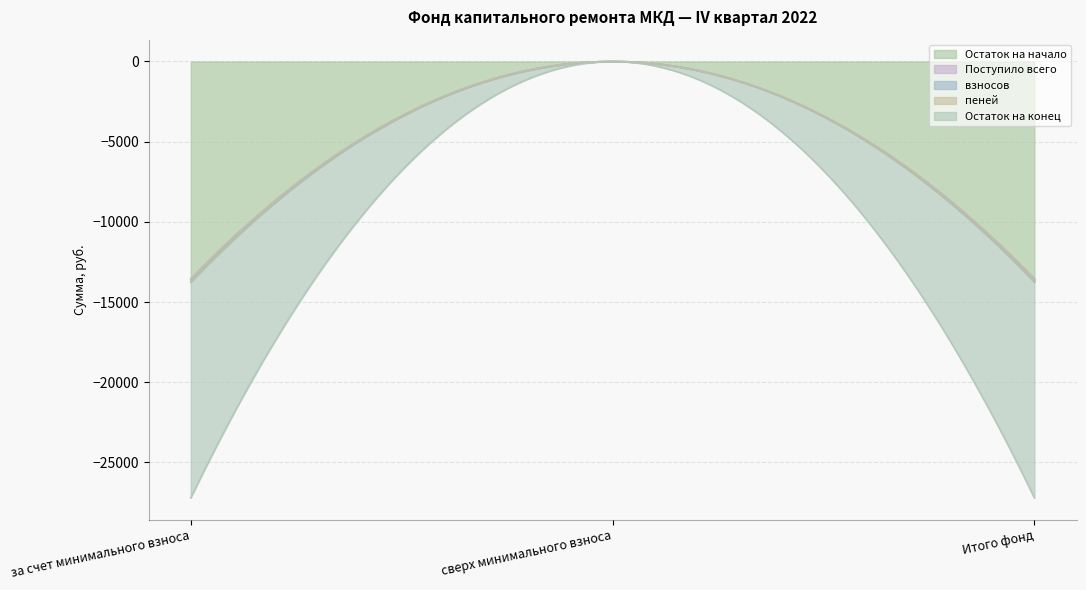

Which series has the largest total across all categories?

Поступило всего